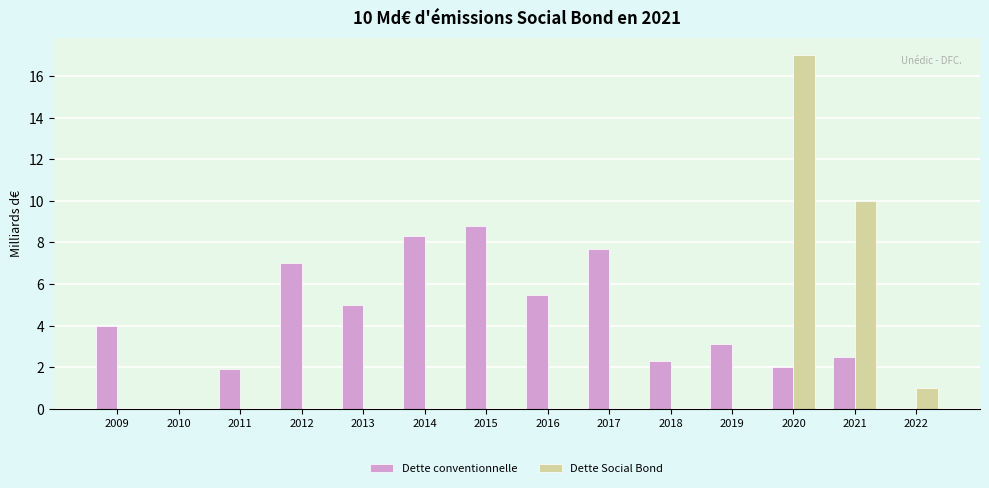

What is the total value across all series at 2016?

5.5